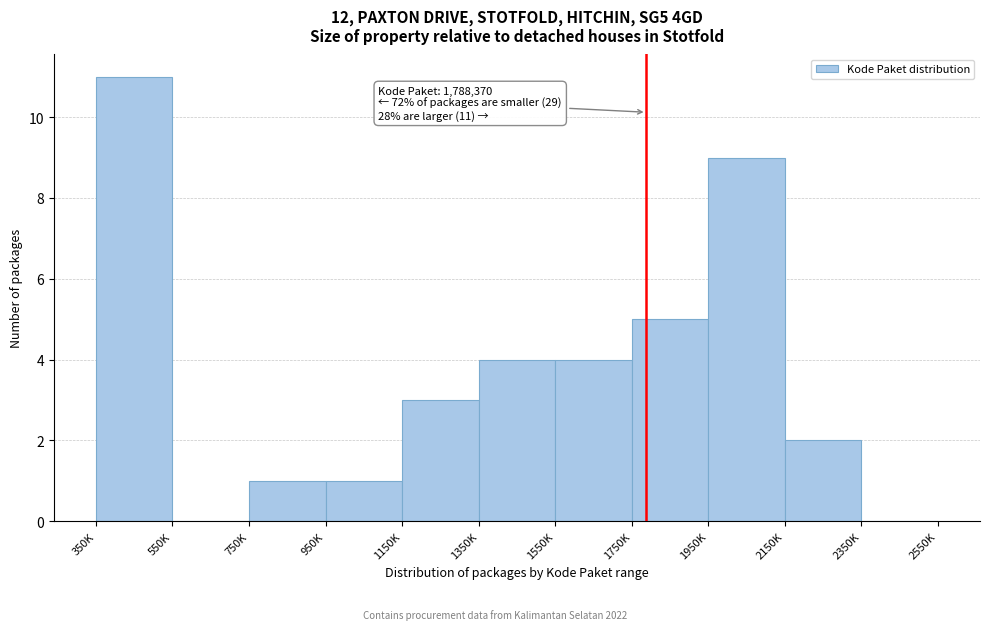

Reading left to right, list all the values displayed in this chart.

350K=11	550K=0	750K=1	950K=1	1150K=3	1350K=4	1550K=4	1750K=5	1950K=9	2150K=2	2350K=0